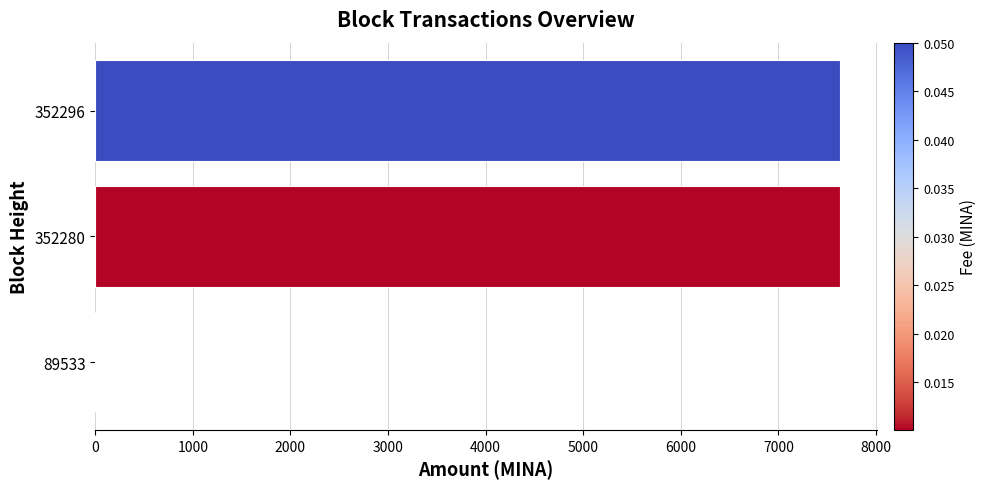

What is the ratio of the value at 352280 to the value at 352296?

1.0